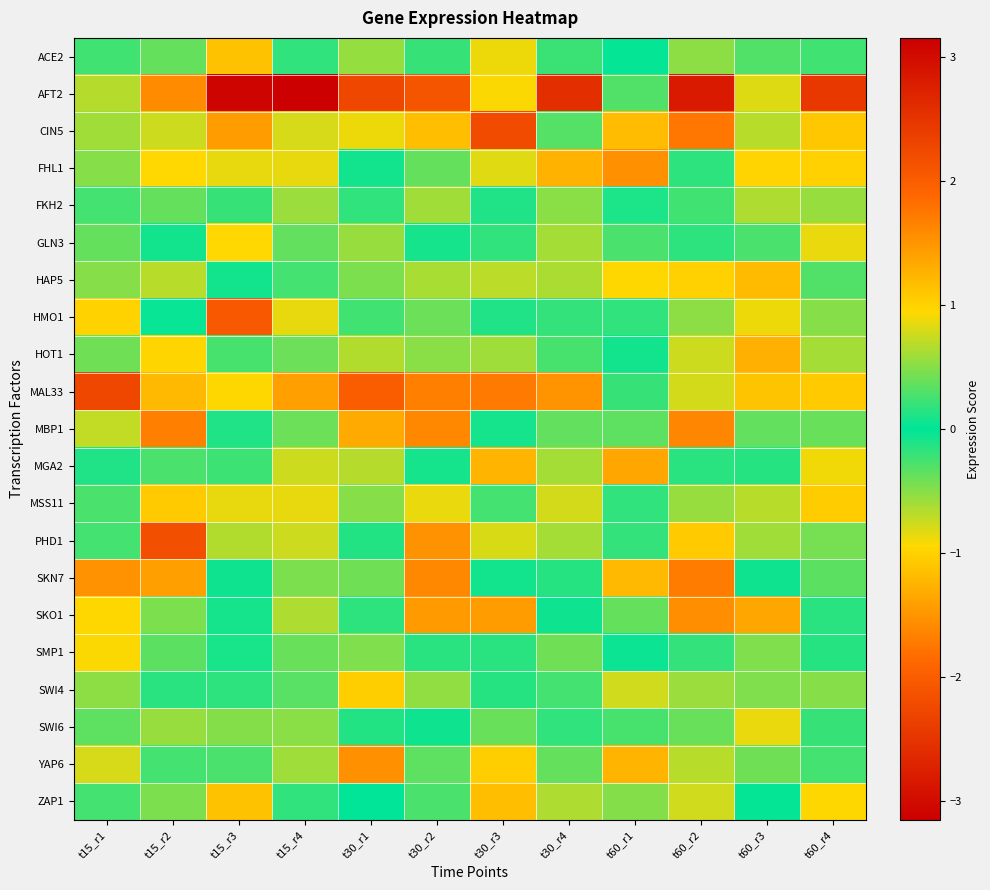

Reading left to right, list all the values displayed in this chart.

ACE2: t15_r1=0.2	t15_r2=-0.4	t15_r3=-1.1	t15_r4=0.2	t30_r1=0.5	t30_r2=-0.2	t30_r3=-0.9	t30_r4=-0.2	t60_r1=0.0	t60_r2=-0.5	t60_r3=-0.3	t60_r4=-0.2
AFT2: t15_r1=0.7	t15_r2=1.6	t15_r3=3.1	t15_r4=-3.1	t30_r1=-2.3	t30_r2=2.1	t30_r3=0.9	t30_r4=-2.6	t60_r1=0.3	t60_r2=2.8	t60_r3=-0.8	t60_r4=-2.4
CIN5: t15_r1=0.6	t15_r2=0.8	t15_r3=1.4	t15_r4=-0.8	t30_r1=0.9	t30_r2=1.2	t30_r3=2.2	t30_r4=0.3	t60_r1=1.2	t60_r2=1.7	t60_r3=-0.7	t60_r4=1.1
FHL1: t15_r1=-0.5	t15_r2=-0.9	t15_r3=-0.9	t15_r4=0.9	t30_r1=0.1	t30_r2=-0.4	t30_r3=0.8	t30_r4=1.3	t60_r1=-1.5	t60_r2=-0.2	t60_r3=1.0	t60_r4=1.0
FKH2: t15_r1=-0.3	t15_r2=0.4	t15_r3=0.2	t15_r4=0.6	t30_r1=-0.2	t30_r2=0.6	t30_r3=-0.1	t30_r4=0.5	t60_r1=0.1	t60_r2=0.2	t60_r3=0.6	t60_r4=0.6
GLN3: t15_r1=-0.4	t15_r2=0.1	t15_r3=-0.9	t15_r4=0.4	t30_r1=-0.6	t30_r2=-0.1	t30_r3=-0.2	t30_r4=0.6	t60_r1=0.3	t60_r2=-0.2	t60_r3=0.3	t60_r4=0.9
HAP5: t15_r1=-0.5	t15_r2=-0.7	t15_r3=0.1	t15_r4=-0.2	t30_r1=-0.5	t30_r2=-0.6	t30_r3=-0.7	t30_r4=-0.6	t60_r1=-1.0	t60_r2=-1.0	t60_r3=1.2	t60_r4=-0.3
HMO1: t15_r1=1.0	t15_r2=-0.0	t15_r3=2.0	t15_r4=0.9	t30_r1=-0.2	t30_r2=0.4	t30_r3=0.1	t30_r4=0.2	t60_r1=0.2	t60_r2=0.5	t60_r3=0.9	t60_r4=0.5
HOT1: t15_r1=-0.4	t15_r2=-1.0	t15_r3=-0.3	t15_r4=0.4	t30_r1=-0.7	t30_r2=-0.5	t30_r3=0.6	t30_r4=0.3	t60_r1=-0.1	t60_r2=-0.8	t60_r3=1.3	t60_r4=0.6
MAL33: t15_r1=2.3	t15_r2=1.2	t15_r3=1.0	t15_r4=1.4	t30_r1=2.0	t30_r2=1.7	t30_r3=1.7	t30_r4=1.5	t60_r1=-0.2	t60_r2=0.8	t60_r3=1.1	t60_r4=1.1
MBP1: t15_r1=0.7	t15_r2=1.7	t15_r3=-0.1	t15_r4=-0.4	t30_r1=-1.3	t30_r2=1.6	t30_r3=0.1	t30_r4=-0.4	t60_r1=-0.3	t60_r2=1.6	t60_r3=0.4	t60_r4=0.4
MGA2: t15_r1=-0.1	t15_r2=-0.3	t15_r3=-0.2	t15_r4=0.8	t30_r1=0.7	t30_r2=-0.1	t30_r3=1.2	t30_r4=0.6	t60_r1=1.4	t60_r2=0.2	t60_r3=0.1	t60_r4=0.9
MSS11: t15_r1=0.3	t15_r2=-1.1	t15_r3=-0.9	t15_r4=0.9	t30_r1=0.5	t30_r2=-0.9	t30_r3=0.3	t30_r4=0.8	t60_r1=0.2	t60_r2=-0.6	t60_r3=0.7	t60_r4=1.0
PHD1: t15_r1=0.3	t15_r2=2.2	t15_r3=0.7	t15_r4=-0.8	t30_r1=-0.1	t30_r2=1.5	t30_r3=0.8	t30_r4=-0.6	t60_r1=-0.2	t60_r2=1.1	t60_r3=0.6	t60_r4=0.4
SKN7: t15_r1=1.5	t15_r2=1.4	t15_r3=0.1	t15_r4=0.5	t30_r1=-0.4	t30_r2=1.6	t30_r3=0.1	t30_r4=0.1	t60_r1=1.2	t60_r2=1.7	t60_r3=0.1	t60_r4=0.3
SKO1: t15_r1=1.0	t15_r2=0.5	t15_r3=-0.1	t15_r4=0.6	t30_r1=-0.2	t30_r2=1.5	t30_r3=1.4	t30_r4=0.1	t60_r1=-0.4	t60_r2=1.5	t60_r3=1.3	t60_r4=0.2
SMP1: t15_r1=-0.9	t15_r2=-0.3	t15_r3=0.1	t15_r4=0.4	t30_r1=-0.5	t30_r2=-0.2	t30_r3=-0.1	t30_r4=-0.4	t60_r1=-0.0	t60_r2=-0.2	t60_r3=0.5	t60_r4=-0.1
SWI4: t15_r1=0.5	t15_r2=0.2	t15_r3=-0.2	t15_r4=0.3	t30_r1=1.0	t30_r2=-0.5	t30_r3=-0.1	t30_r4=0.2	t60_r1=0.8	t60_r2=-0.6	t60_r3=0.5	t60_r4=0.5
SWI6: t15_r1=-0.4	t15_r2=0.6	t15_r3=-0.5	t15_r4=0.5	t30_r1=0.1	t30_r2=-0.0	t30_r3=-0.4	t30_r4=0.2	t60_r1=-0.3	t60_r2=-0.4	t60_r3=0.9	t60_r4=0.2
YAP6: t15_r1=-0.8	t15_r2=-0.3	t15_r3=0.3	t15_r4=-0.6	t30_r1=-1.5	t30_r2=-0.4	t30_r3=-1.0	t30_r4=-0.4	t60_r1=-1.2	t60_r2=-0.7	t60_r3=-0.4	t60_r4=-0.2
ZAP1: t15_r1=-0.3	t15_r2=-0.5	t15_r3=-1.1	t15_r4=0.2	t30_r1=-0.0	t30_r2=0.3	t30_r3=-1.2	t30_r4=-0.6	t60_r1=0.5	t60_r2=-0.8	t60_r3=-0.0	t60_r4=1.0